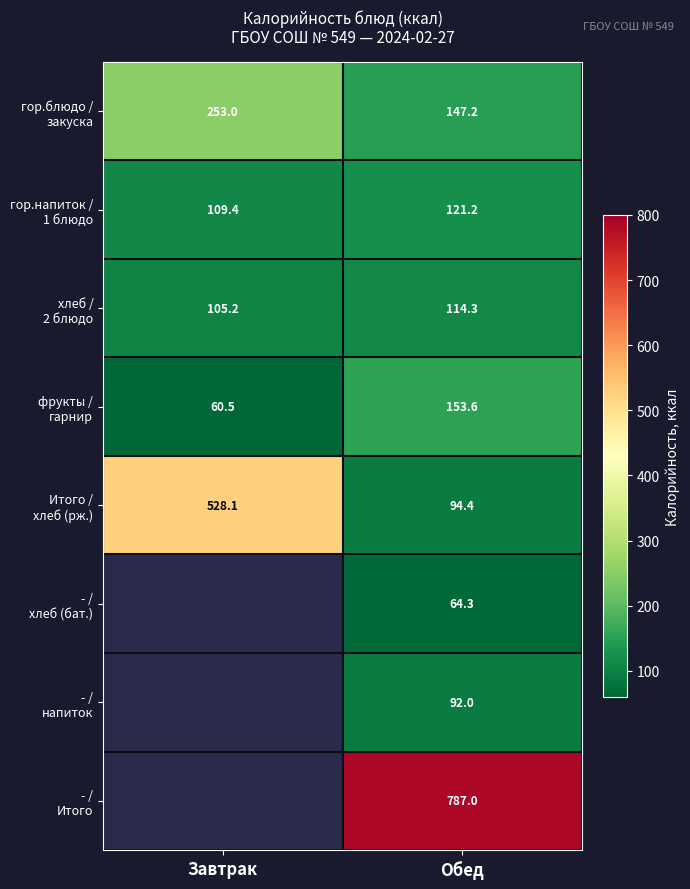

The value of гор.блюдо / закуска at Обед is 241.5. True or false?

False